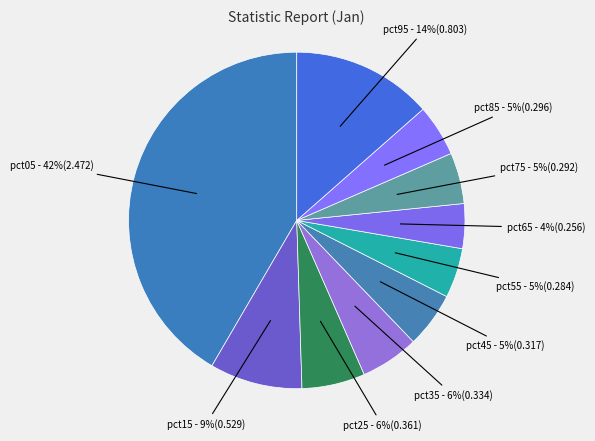

What is the largest slice in the pie chart?

pct05